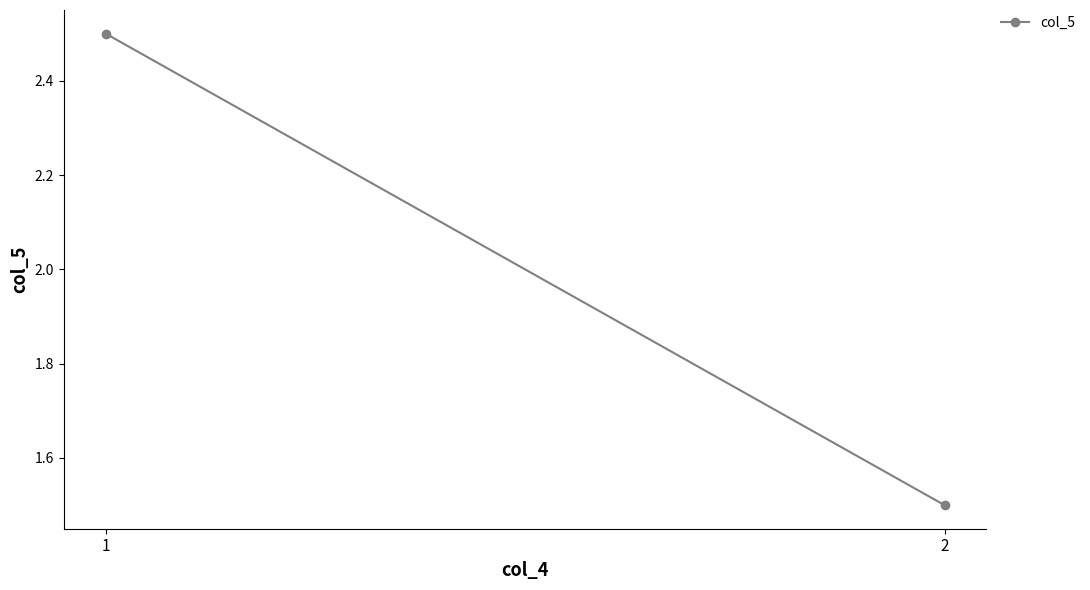

At which label is the value closest to 2?

1